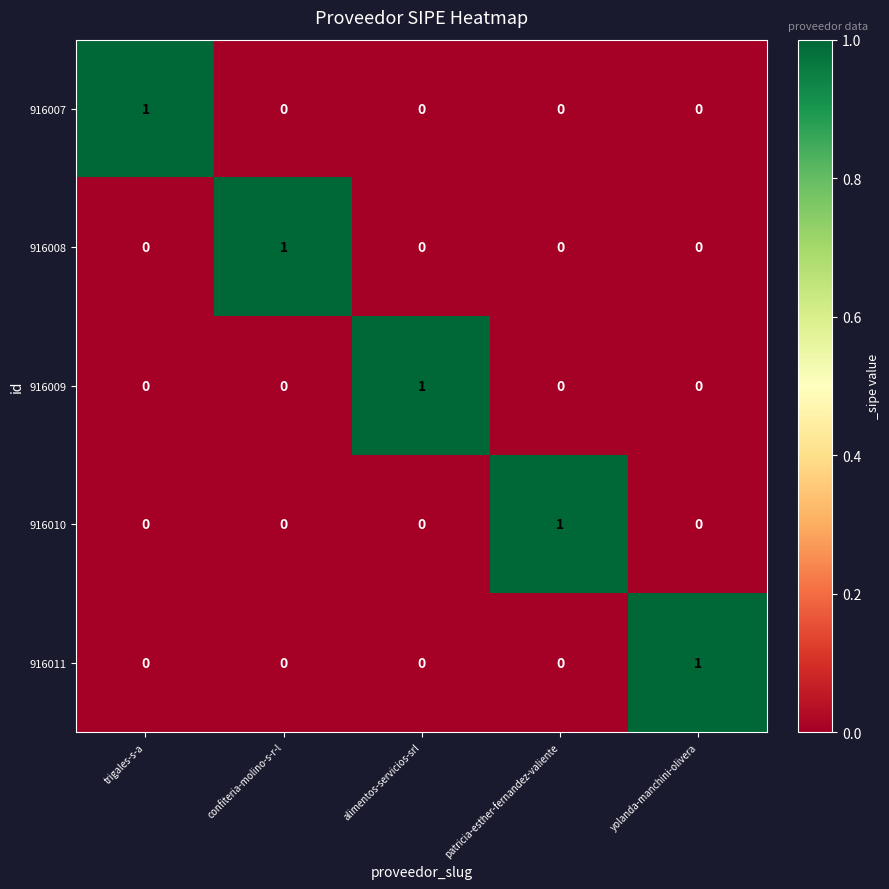

How many 916008 values are between 0 and 1?

5